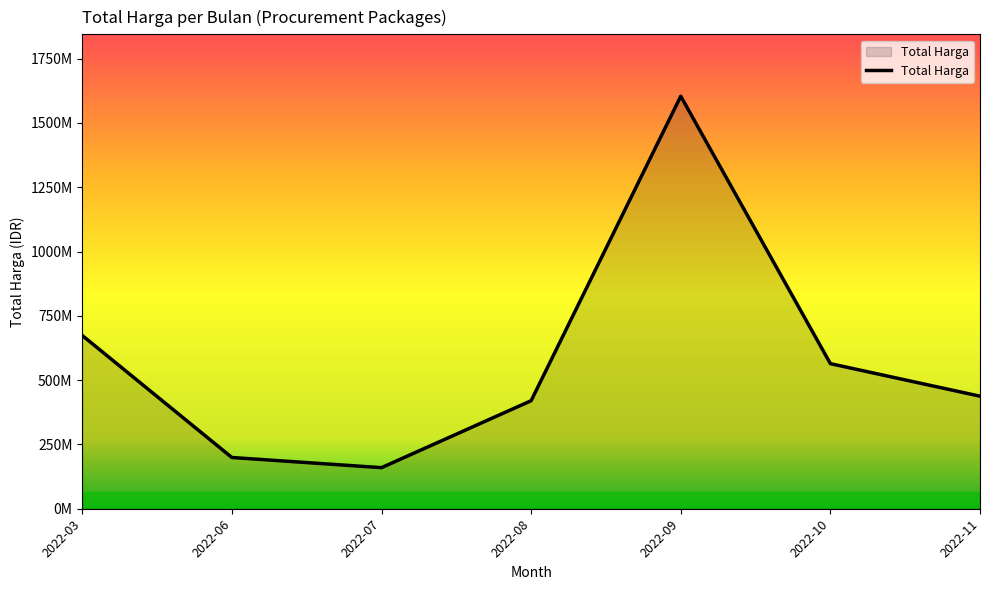

Does the chart display data point markers on the line(s)?

No